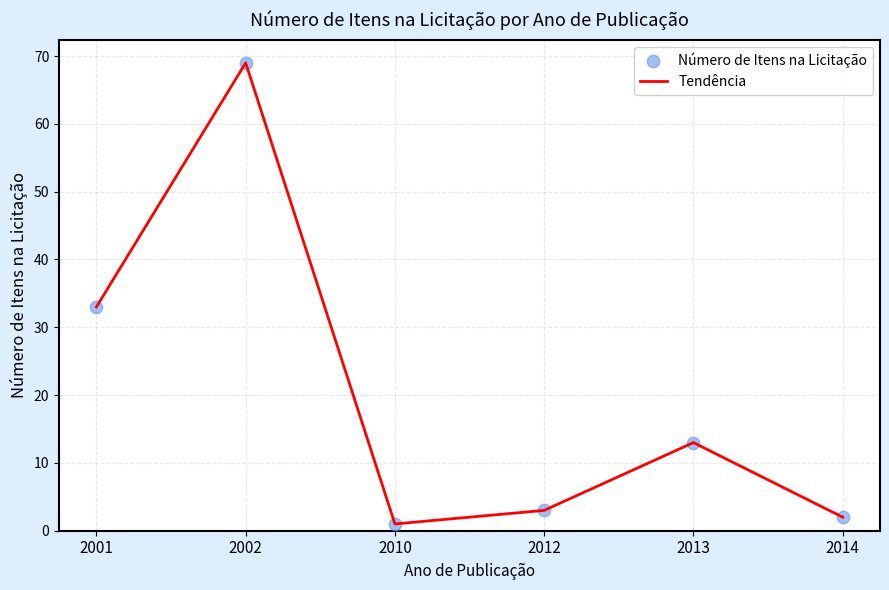

What is the greatest value displayed?

69